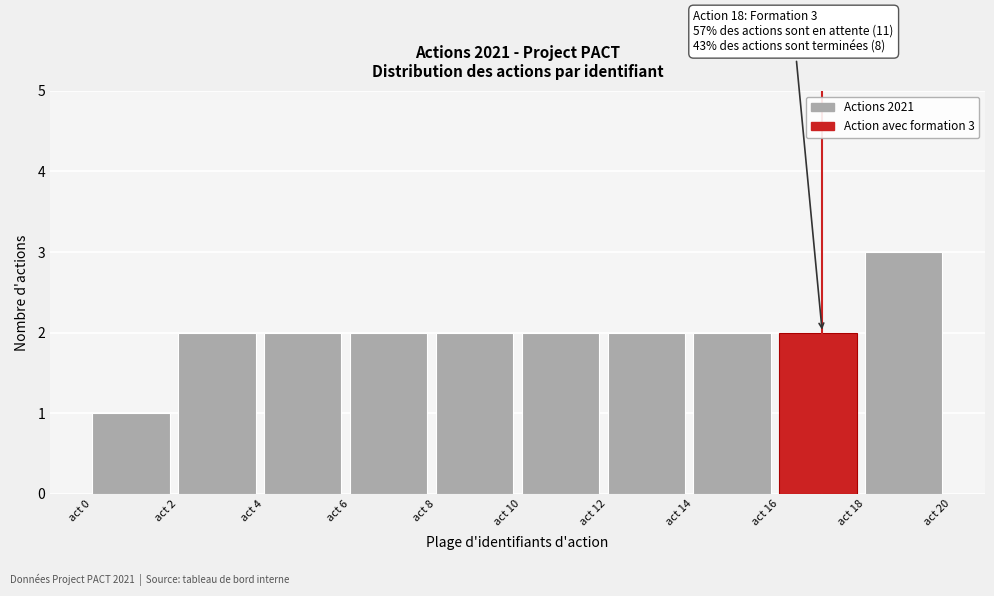

Which range on the x-axis has the tallest bar?

18 to 20